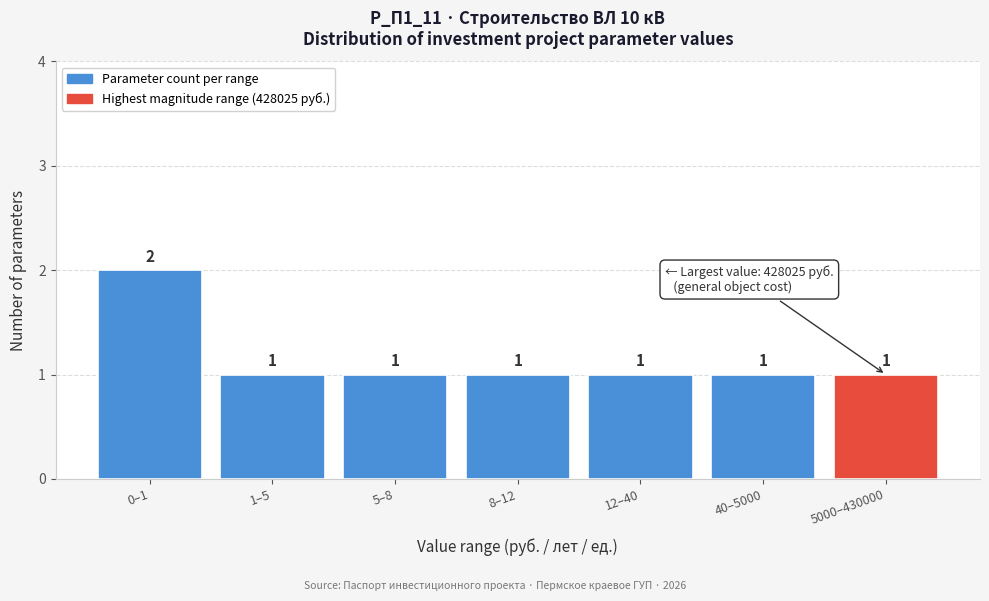

Reading left to right, list all the values displayed in this chart.

0–1=2	1–5=1	5–8=1	8–12=1	12–40=1	40–5000=1	5000–430000=1